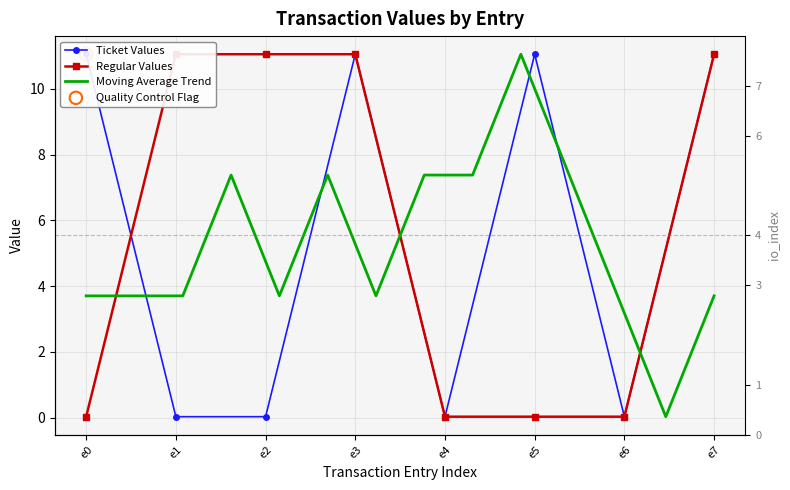

At how many categories does at least one series exceed 8?

6